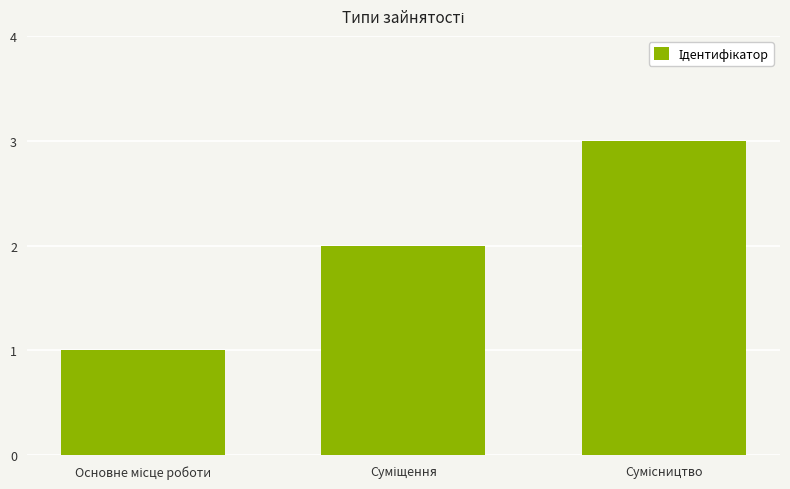

What is the sum of all values?

6